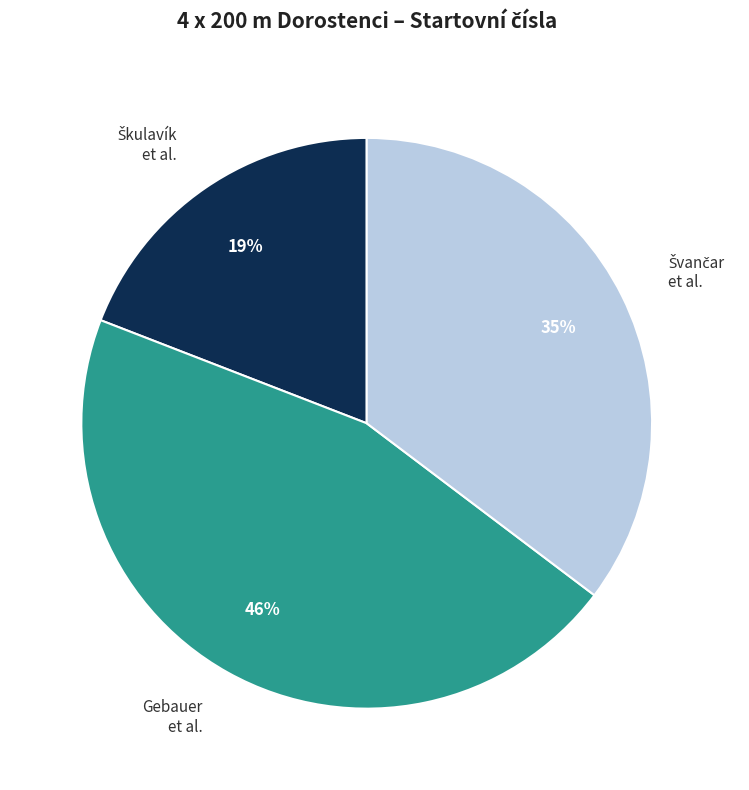

How many slices are in this pie chart?

3